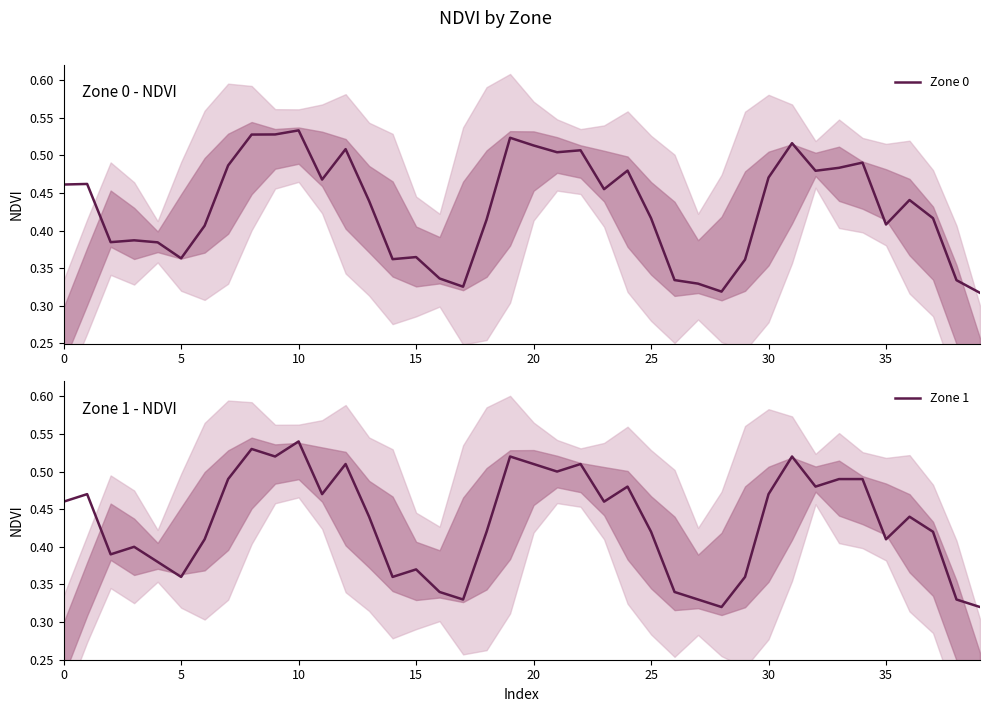

Which category has the highest value across all series?

10